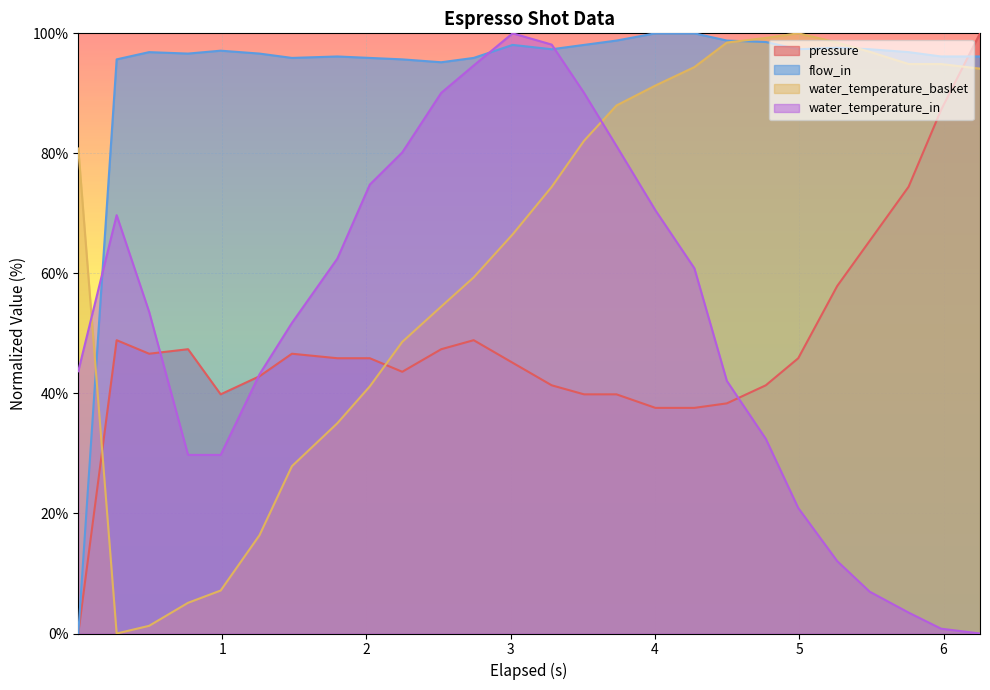

What is the difference between the water_temperature_basket values at 1 and 11?

59.3